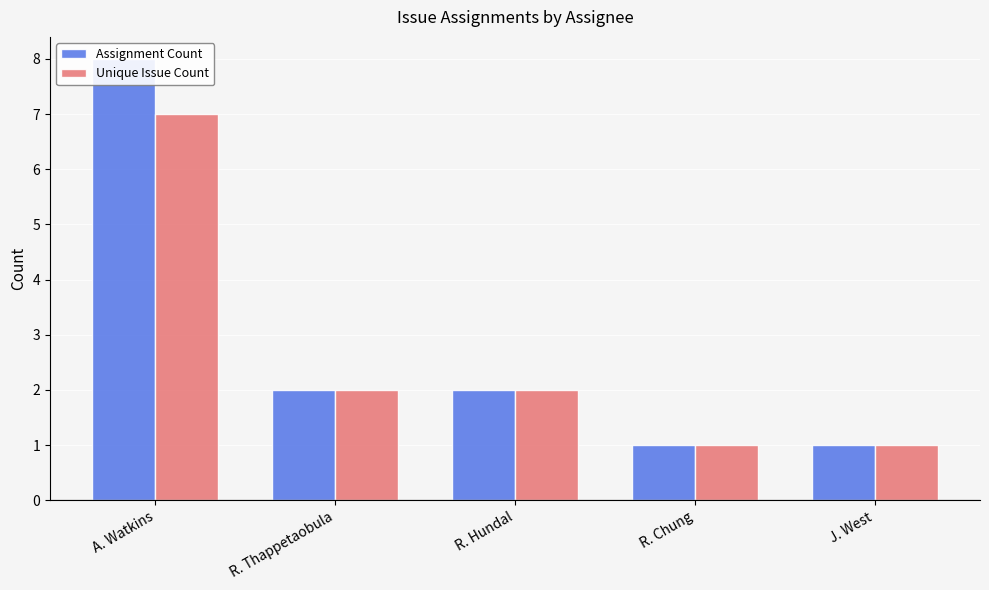

How many bars are there in total?

10